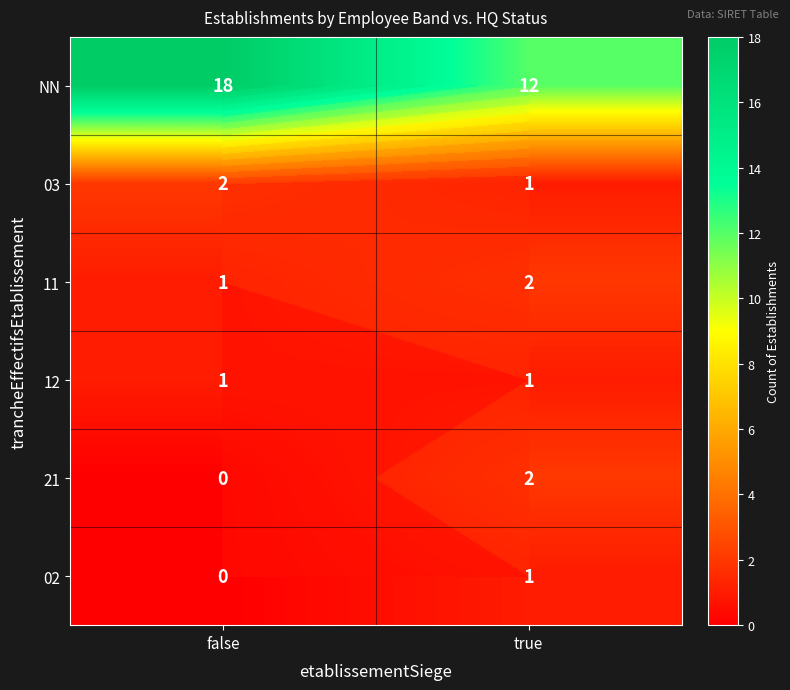

What is the approximate value of 12 at true?

1